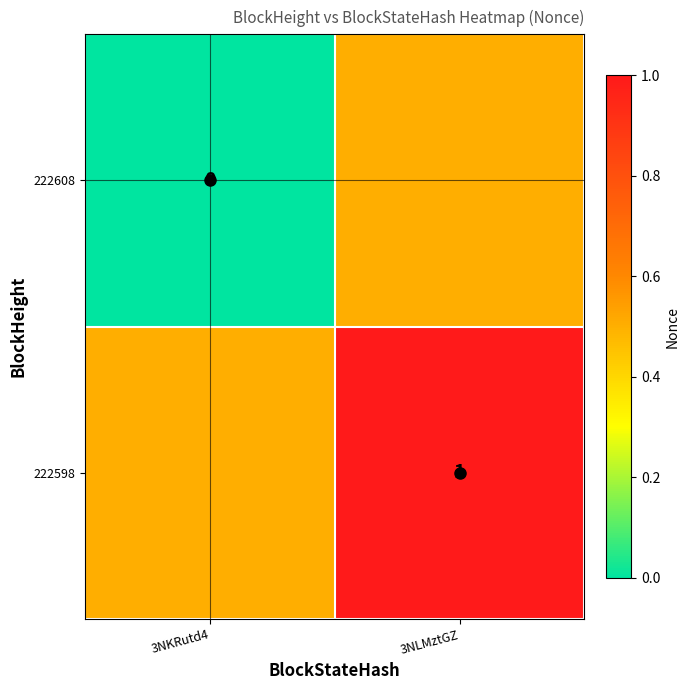

Is the value of 222598 at 3NLMztGZ greater than the value of 222608 at 3NKRutd4?

Yes